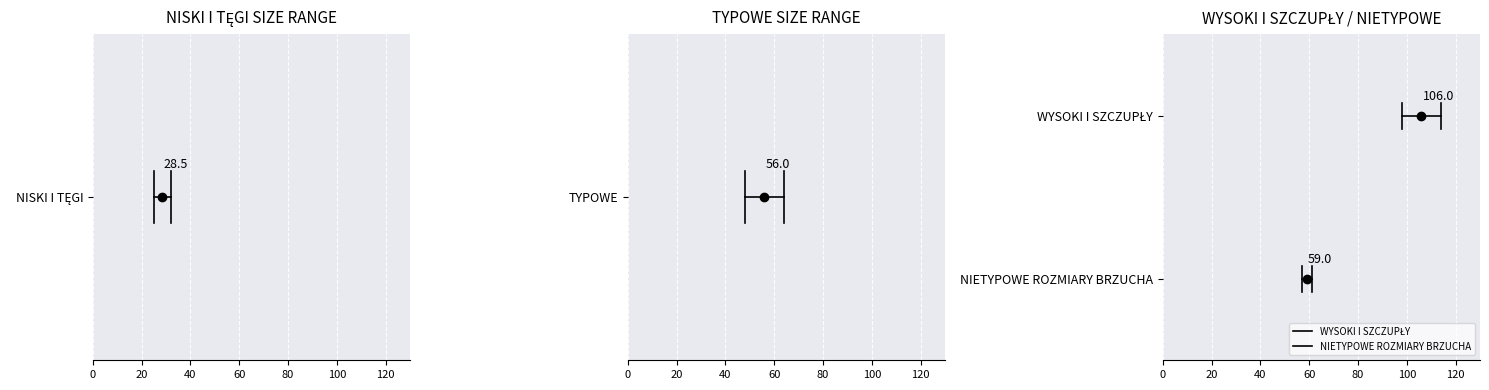

Rank the series at 0 from lowest to highest value.

NISKI I TĘGI, TYPOWE, NIETYPOWE ROZMIARY BRZUCHA, WYSOKI I SZCZUPŁY